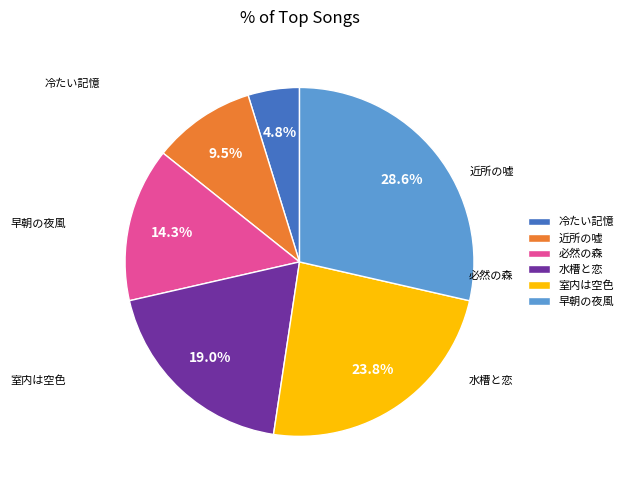

Which category has the biggest portion of the pie?

早朝の夜風